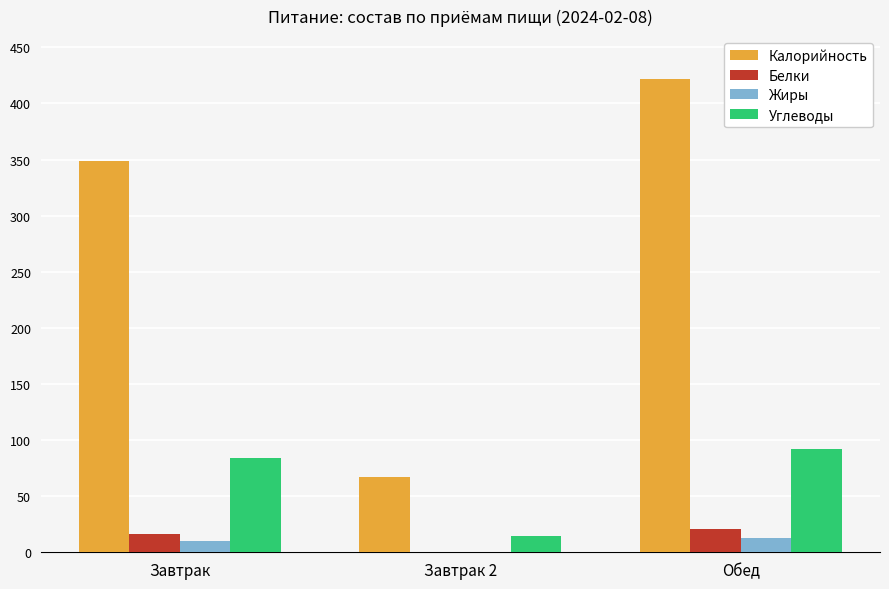

Reading left to right, what are all the values shown in this chart?

Калорийность: Завтрак=348.7	Завтрак 2=66.8	Обед=422.0
Белки: Завтрак=16.5	Завтрак 2=0.6	Обед=20.4
Жиры: Завтрак=9.8	Завтрак 2=0.6	Обед=12.8
Углеводы: Завтрак=84.4	Завтрак 2=14.7	Обед=91.6